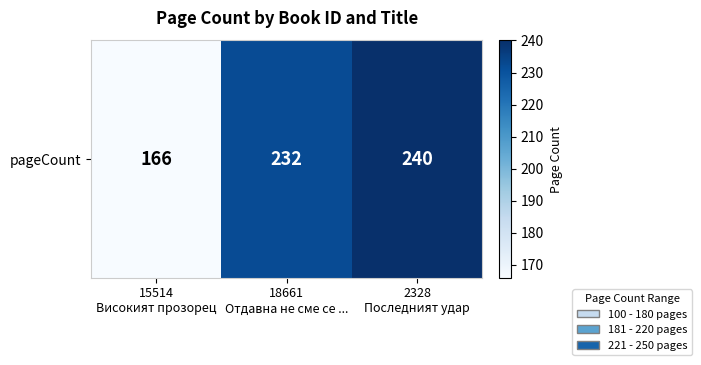

List the labels in order of value, smallest first.

15514
Високият прозорец, 18661
Отдавна не сме се ..., 2328
Последният удар